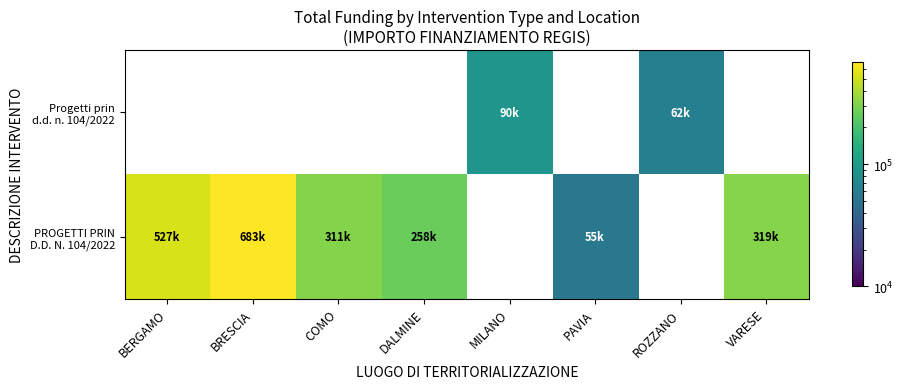

How many values in the PROGETTI PRIN D.D. N. 104/2022 series exceed 527175?

2